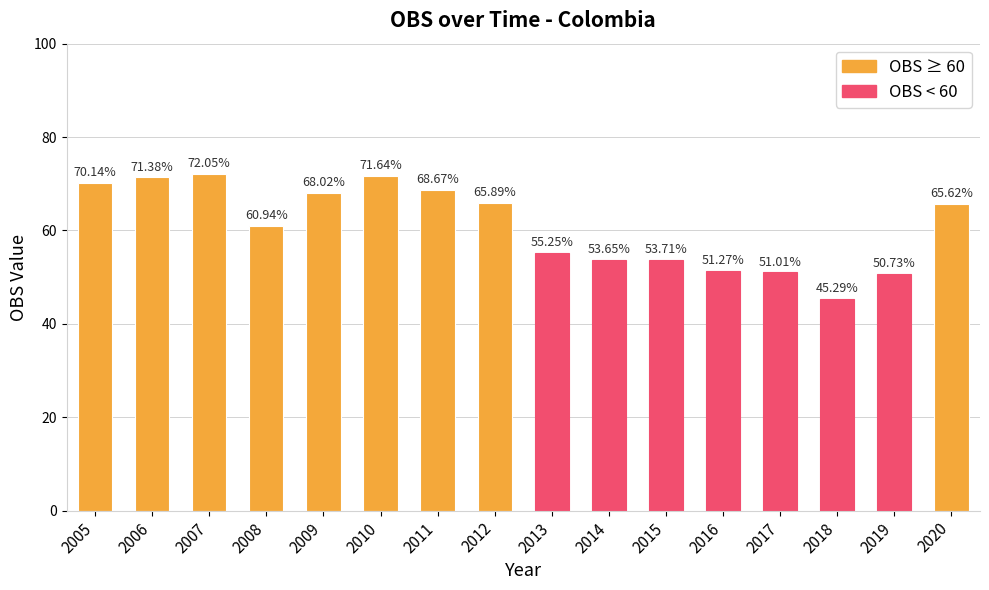

What is the ratio of the value at 2015 to the value at 2011?

0.8